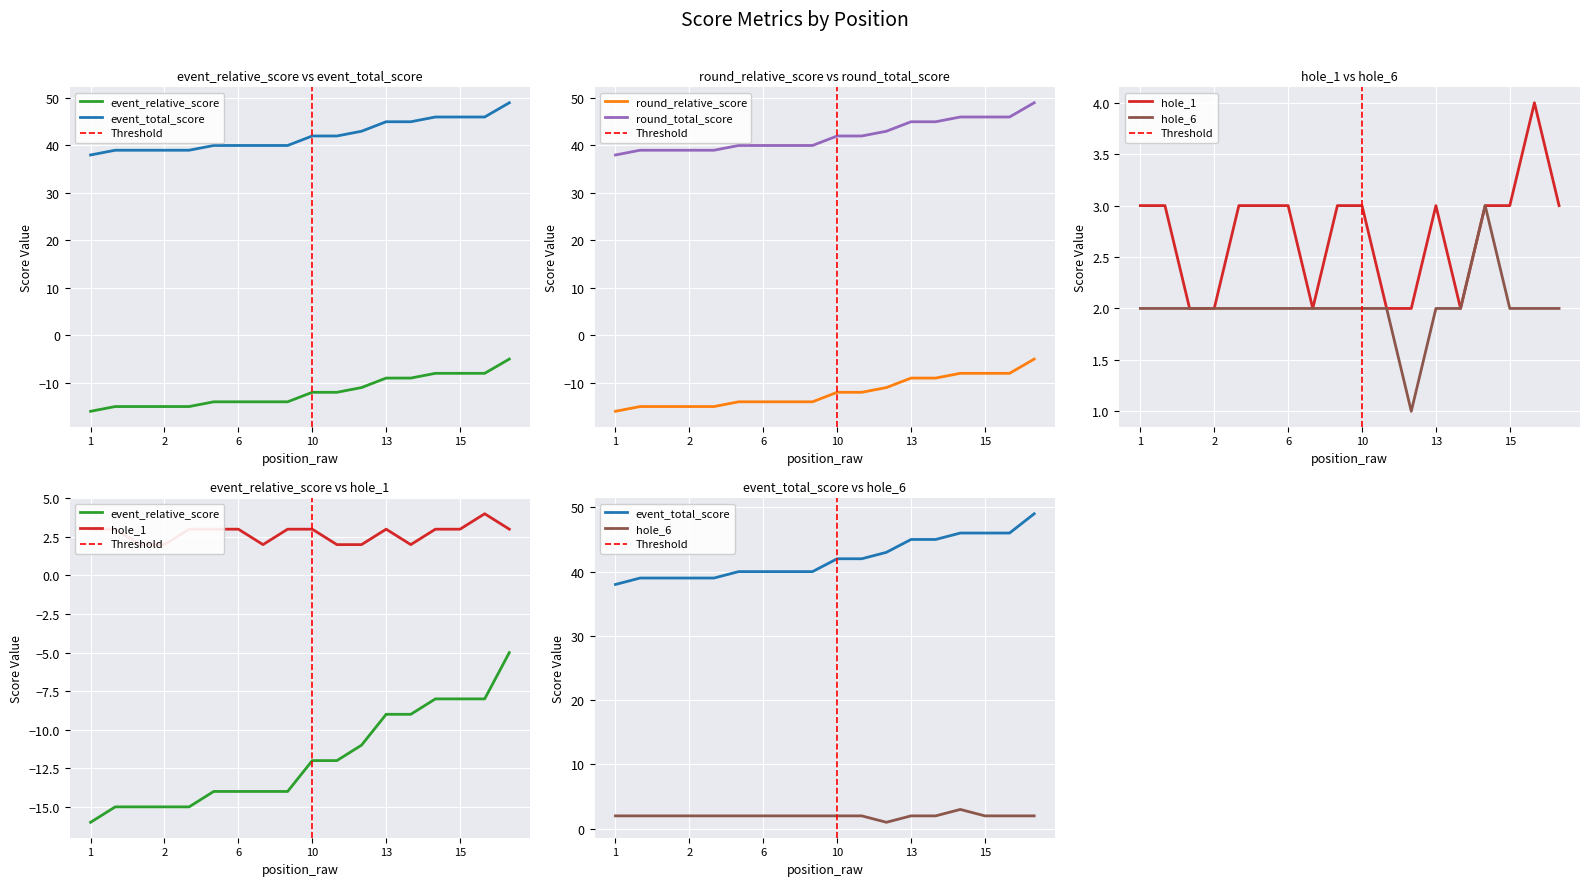

True or false: hole_6 has a value of 3 at 13.

False